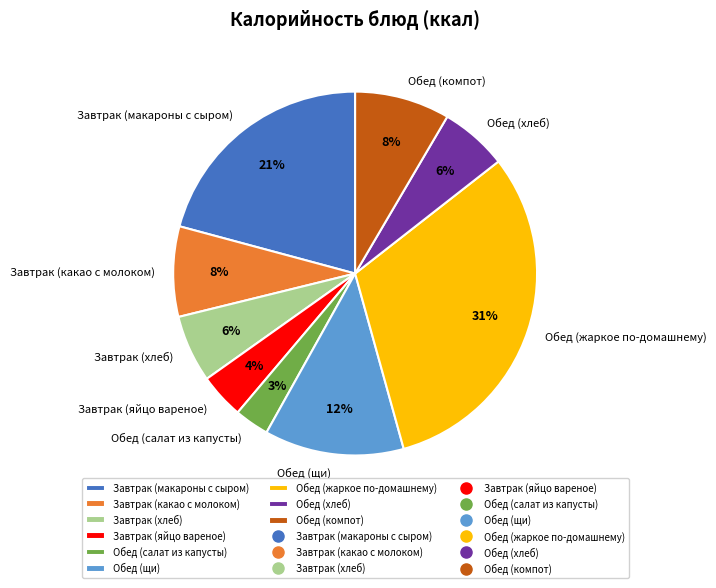

True or false: Обед (щи) accounts for 23% of the total.

False